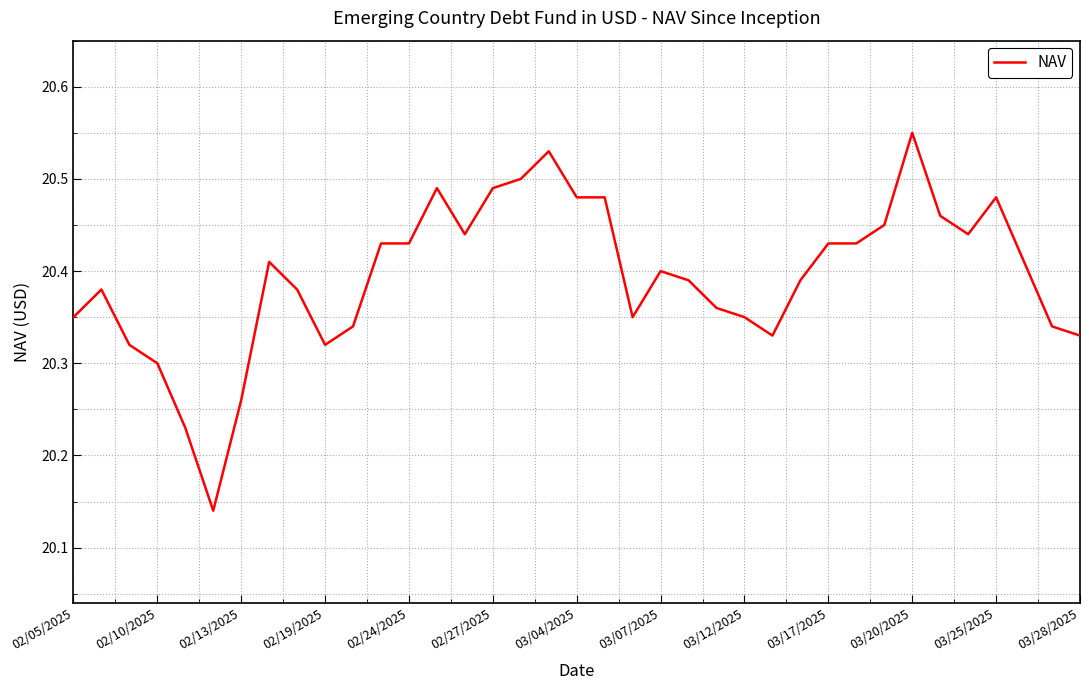

True or false: the data shows 13.4 at 03/25/2025.

False